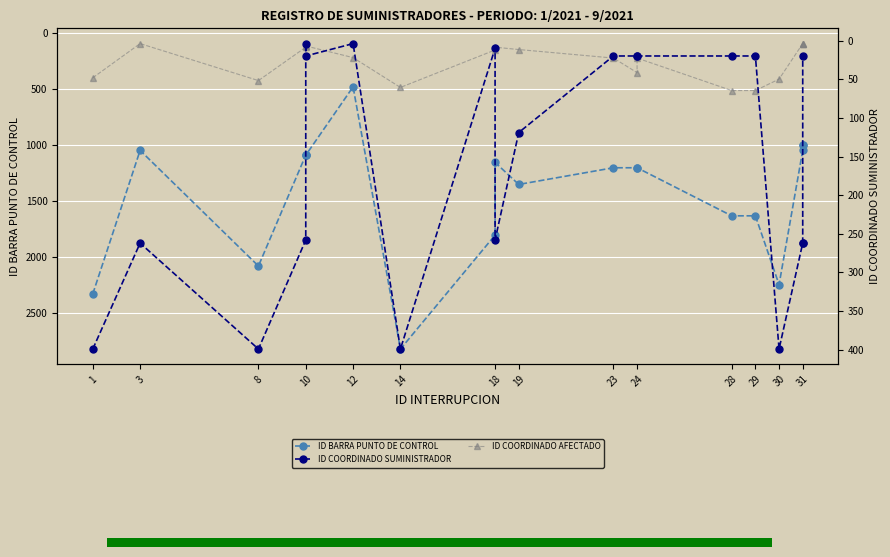

Which series has the largest total across all categories?

ID BARRA PUNTO DE CONTROL